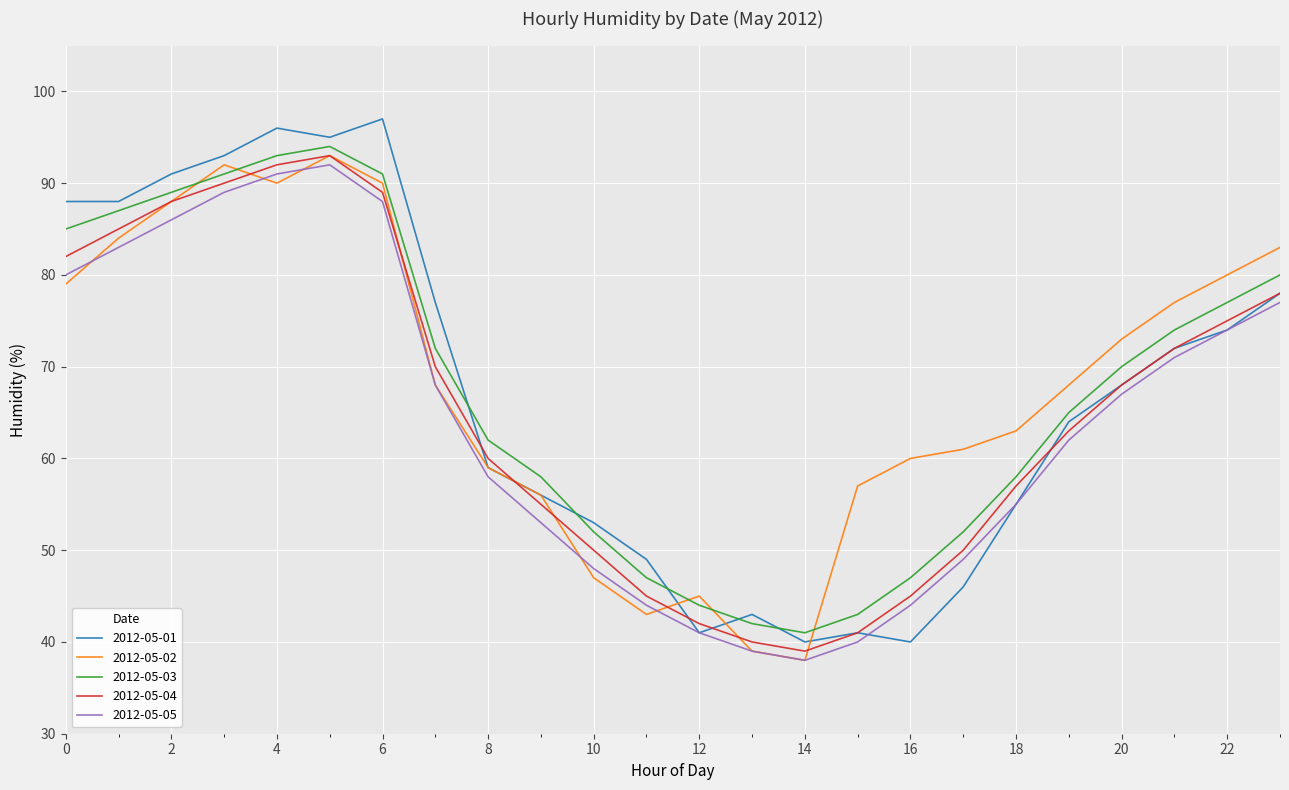

True or false: 2012-05-05 and 2012-05-03 cross at least once.

False